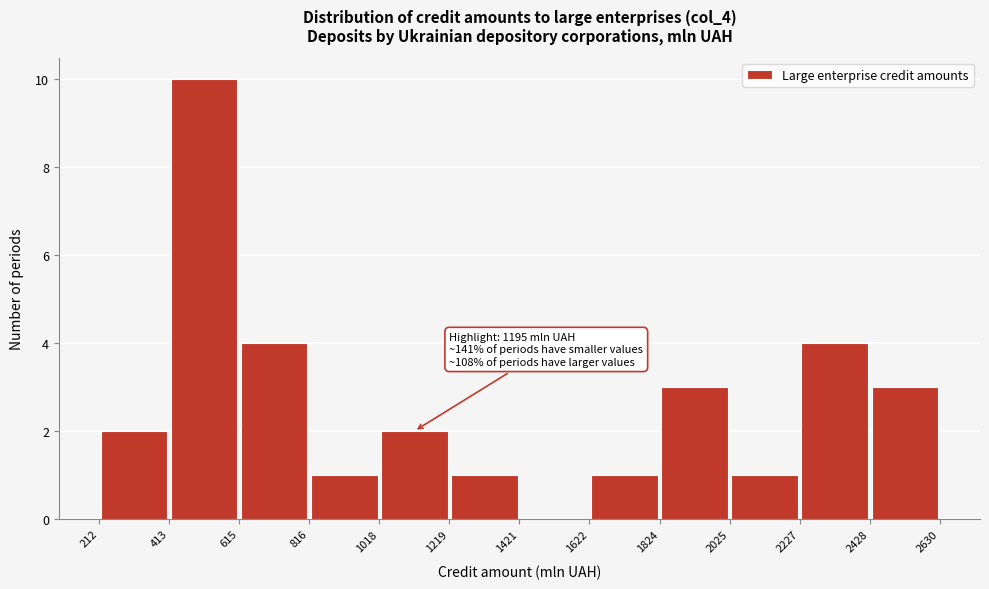

Which range on the x-axis has the tallest bar?

413 to 615